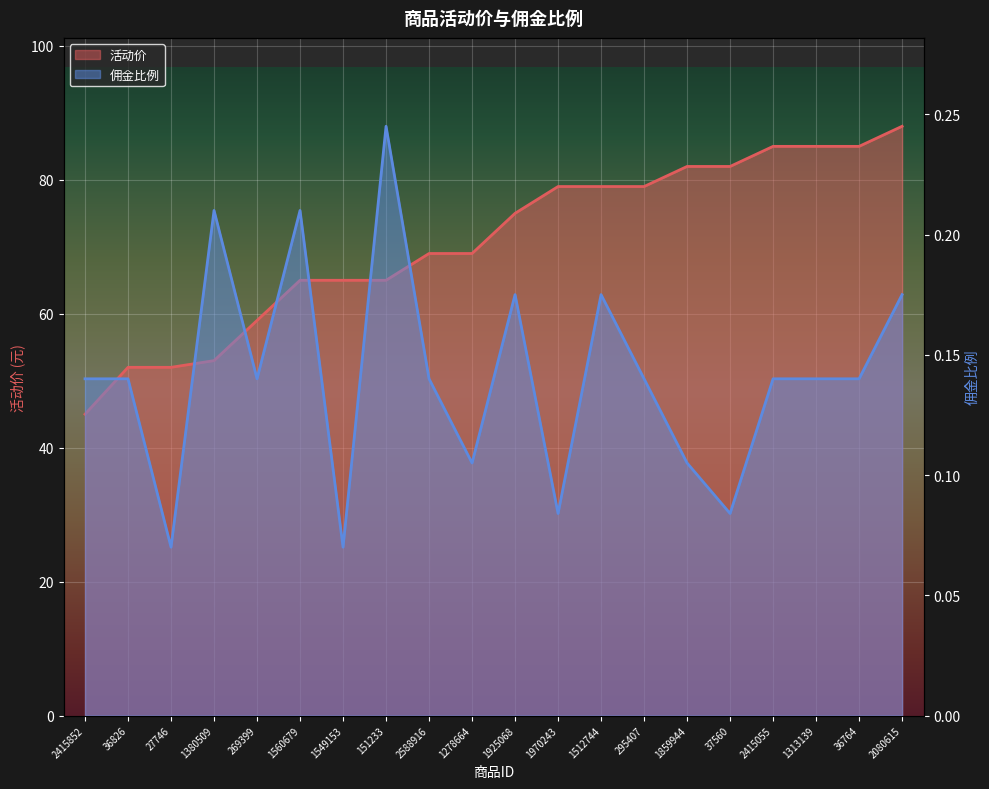

Rank the series at 27746 from highest to lowest value.

活动价, 佣金比例